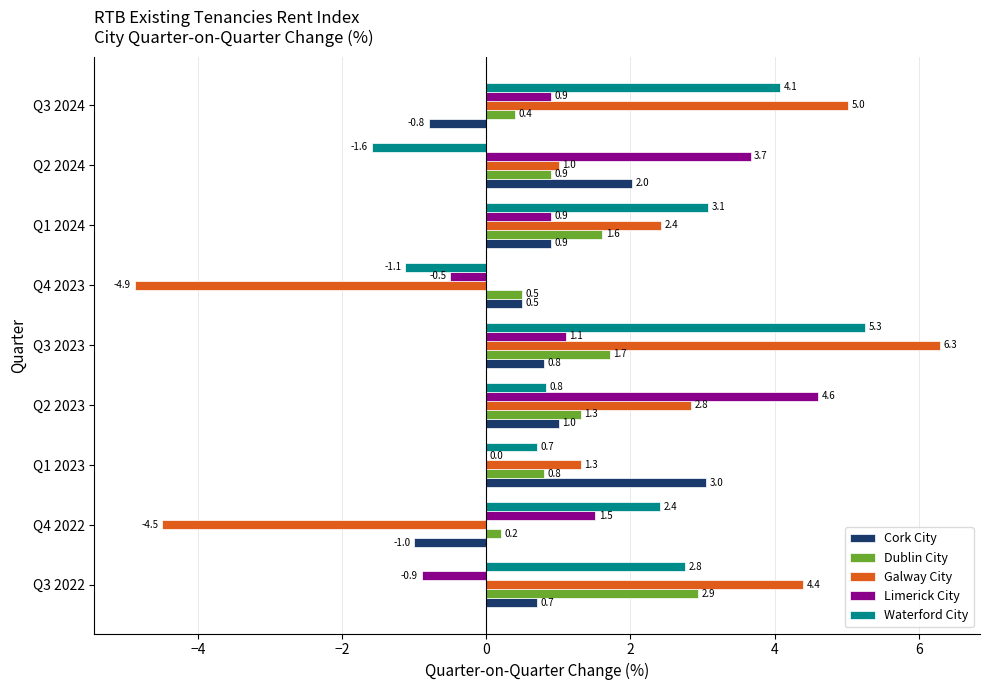

What is the average value of the Galway City series?

1.5